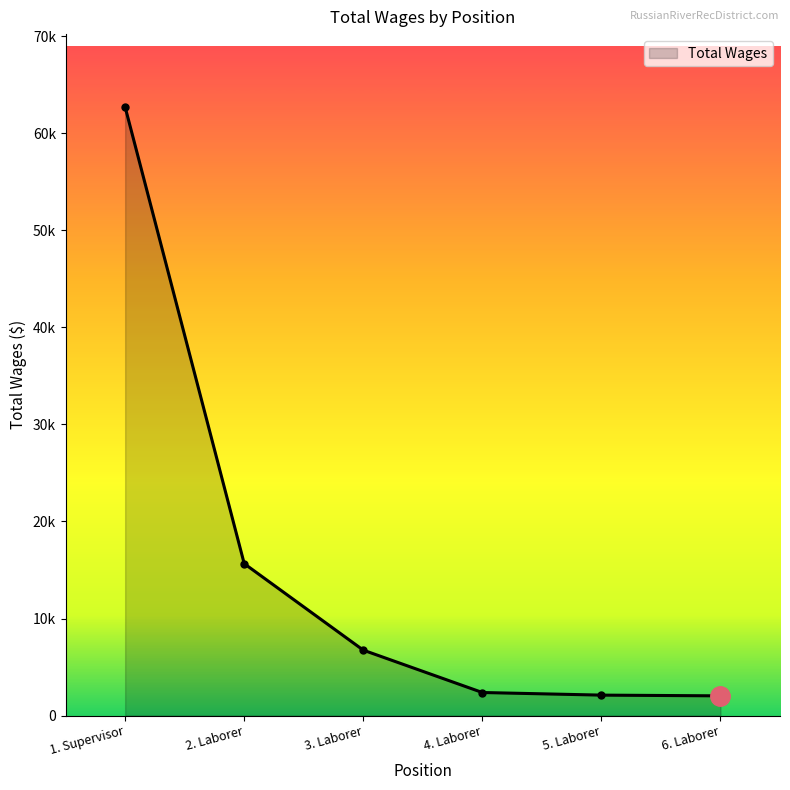

What is the label of the 5th point from the right?

2. Laborer